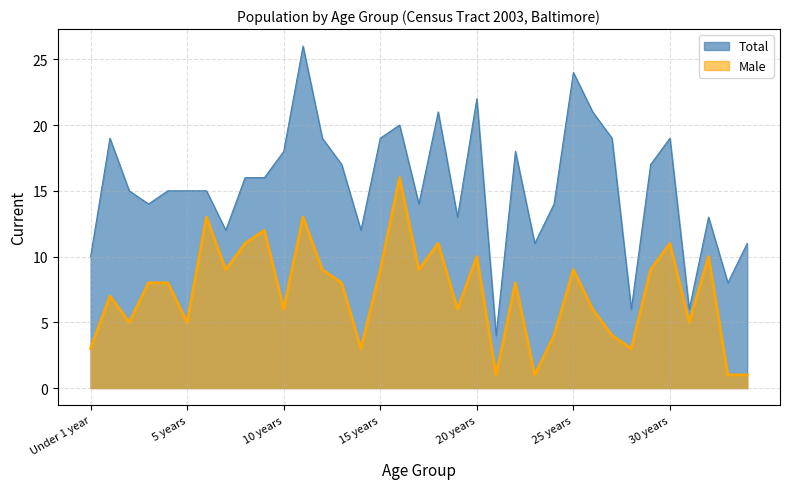

What is the label of the 2nd point from the left?

Female